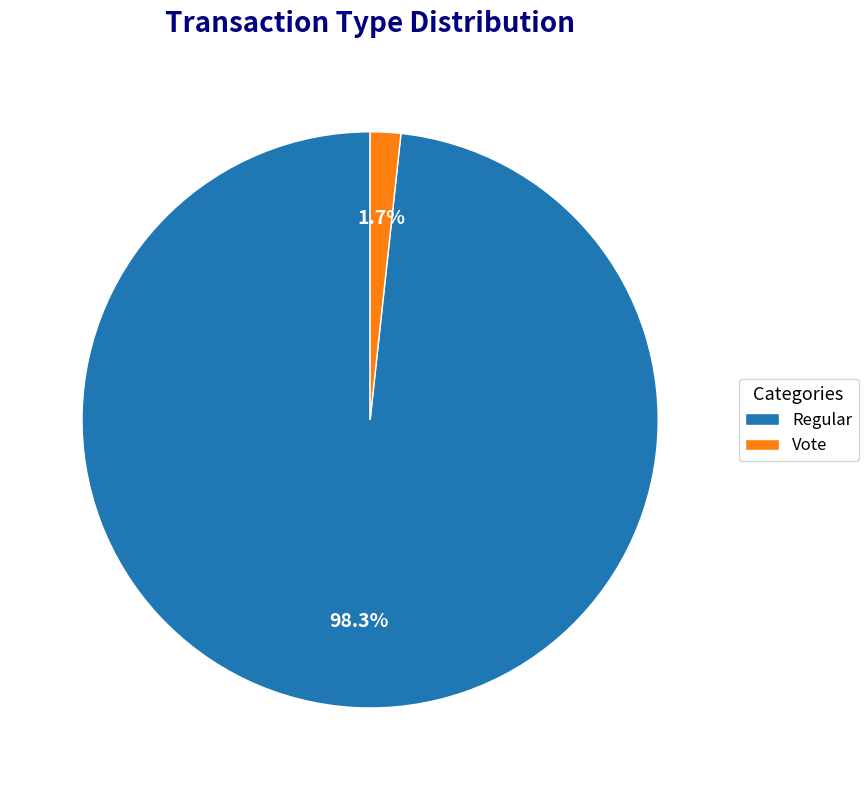

The Vote slice represents 2% of the pie. True or false?

True